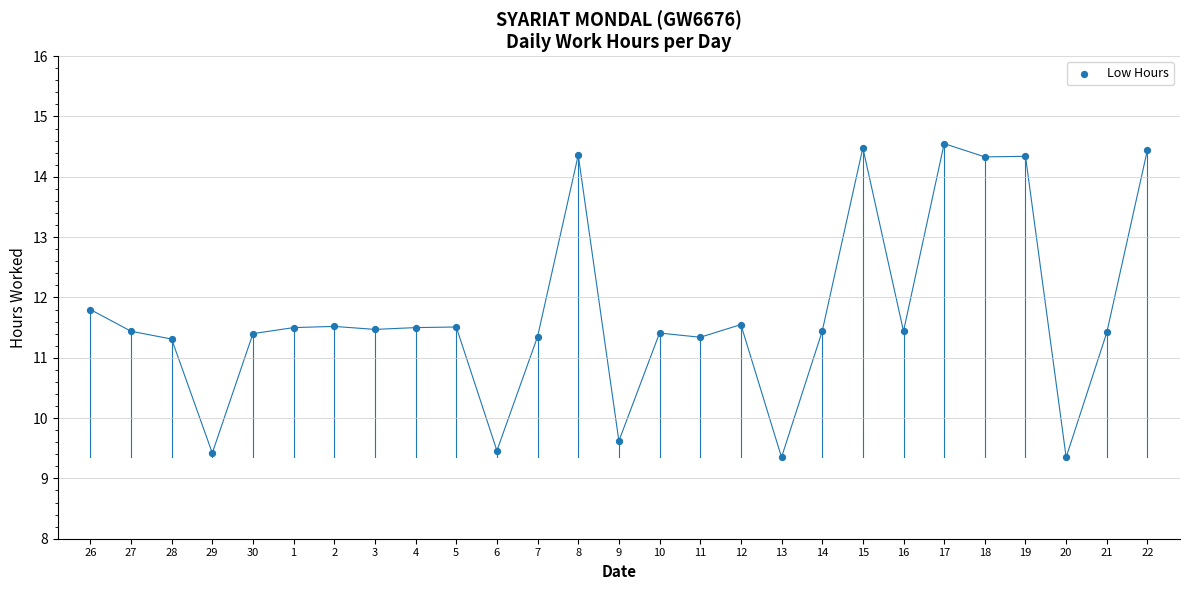

What is the range of Y values (max minus min)?

5.2